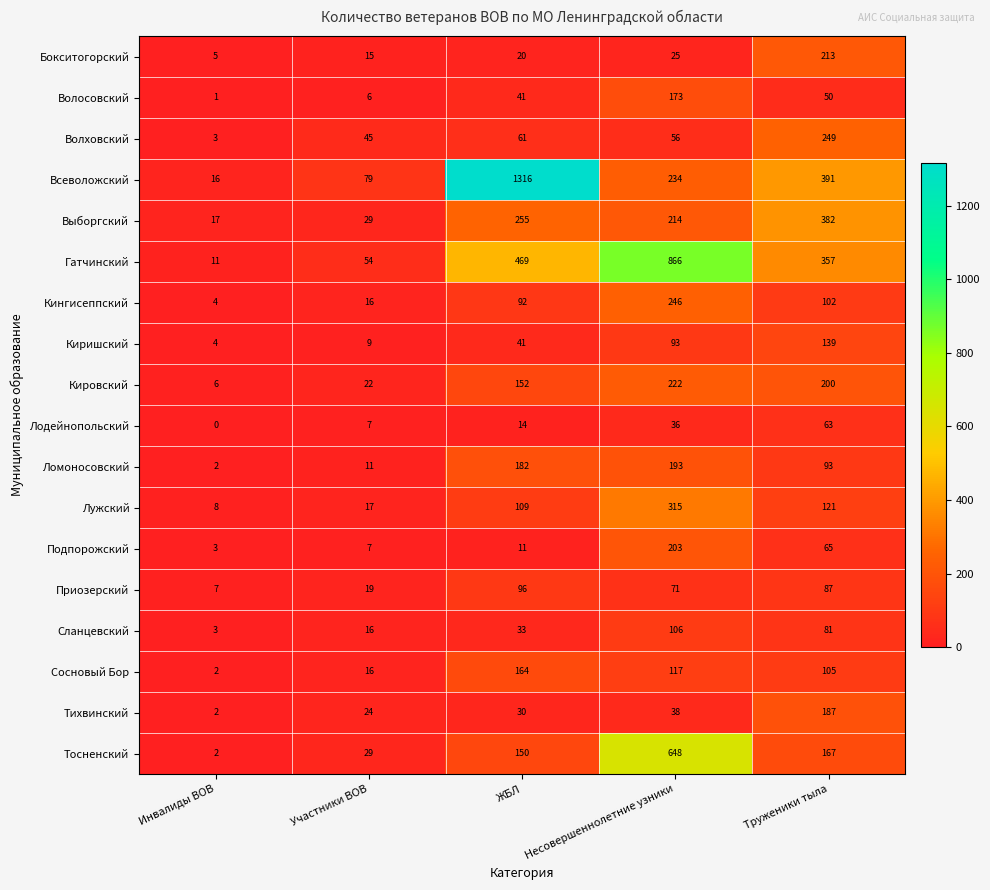

What is the difference between the maximum and minimum values in the Сосновый Бор series?

162